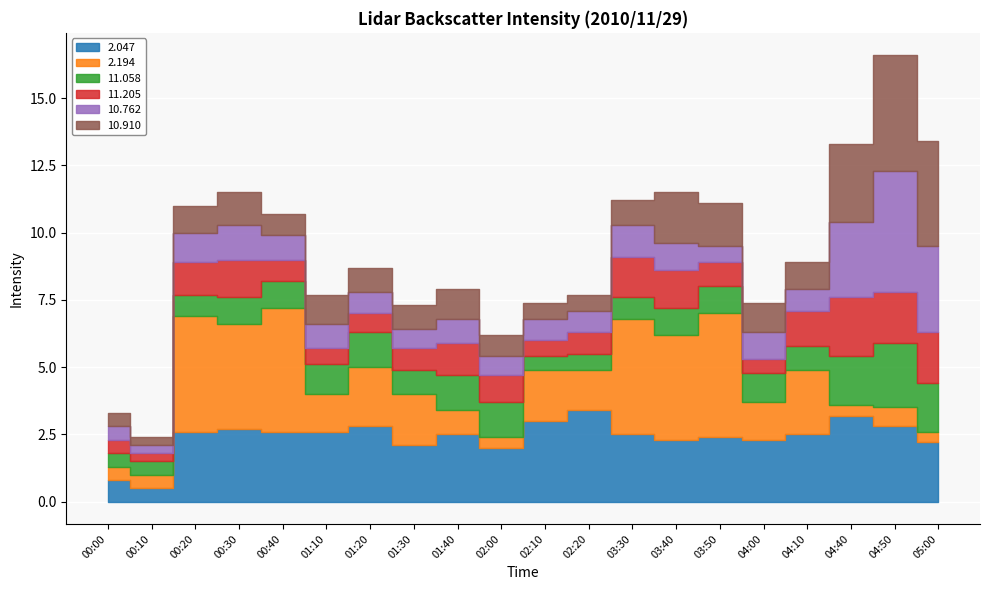

How many values in the 11.205 series are below 1?

10